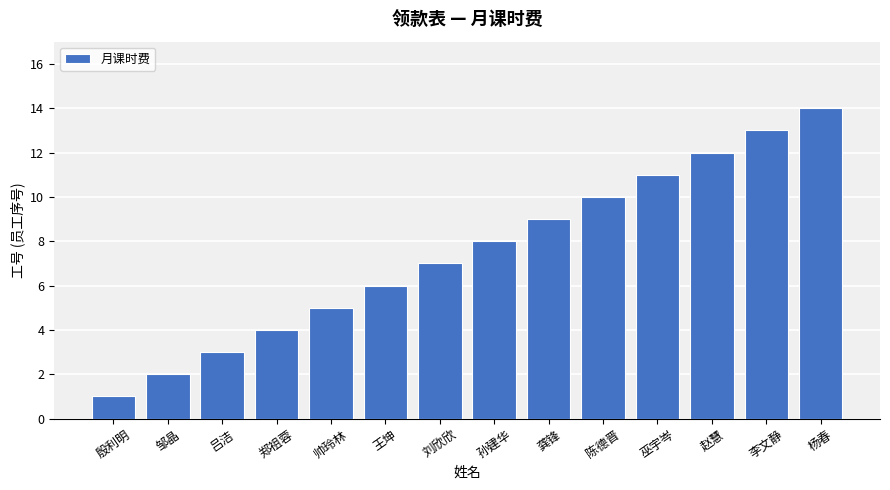

Read the value at 杨春.

14